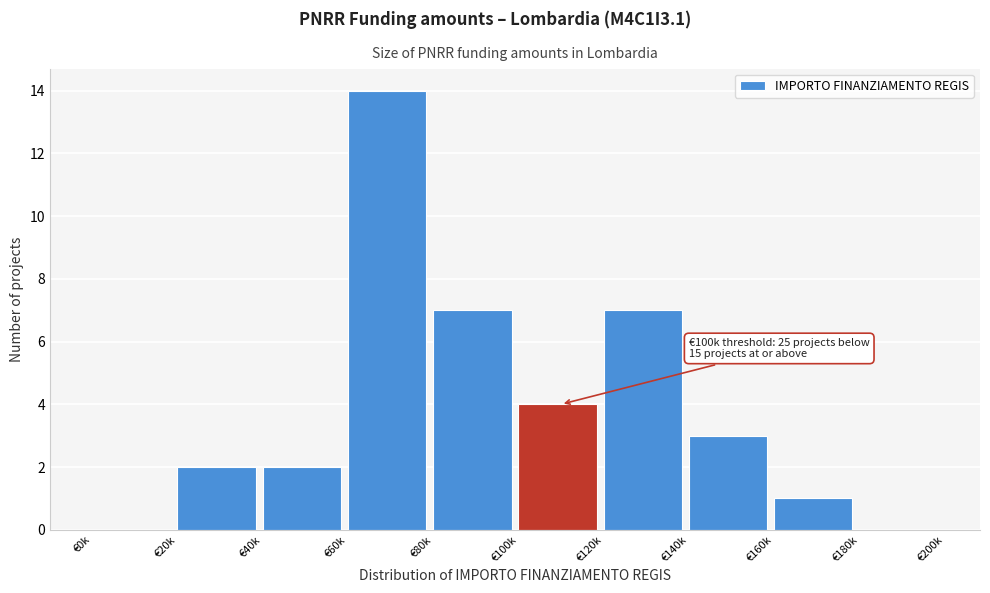

Reading left to right, list all the values displayed in this chart.

€0k=0	€20k=2	€40k=2	€60k=14	€80k=7	€100k=4	€120k=7	€140k=3	€160k=1	€180k=0